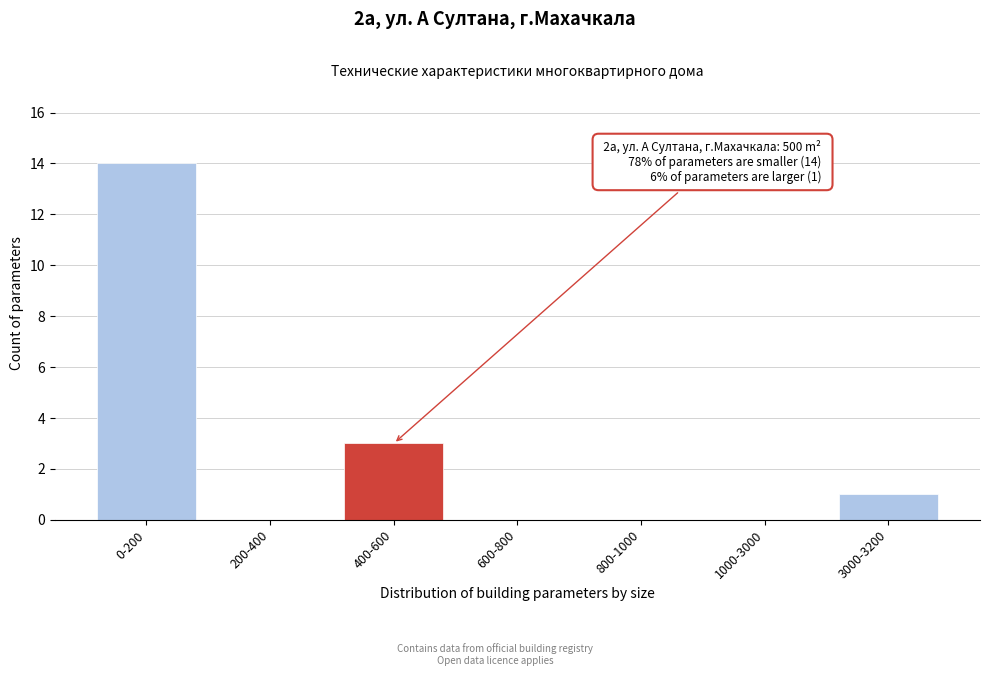

Reading right to left, transcribe all the data shown in this chart.

3000-3200=1	1000-3000=0	800-1000=0	600-800=0	400-600=3	200-400=0	0-200=14